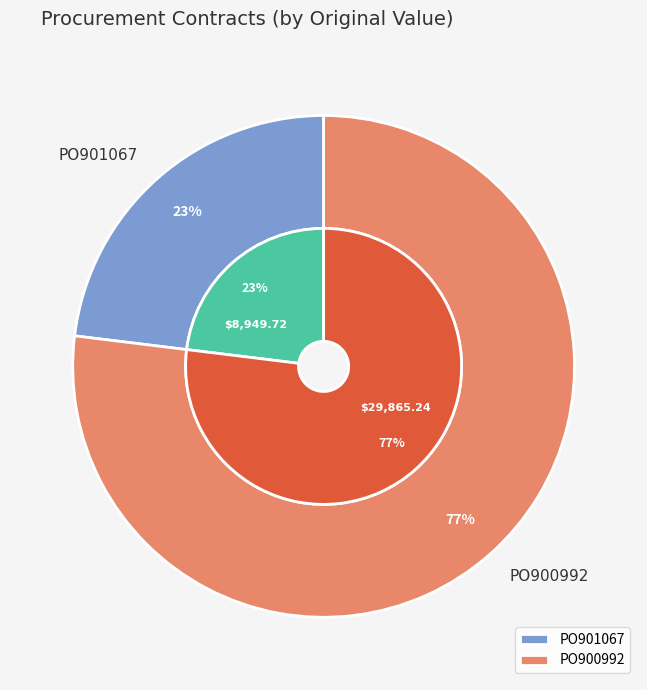

How many slices are in this pie chart?

2